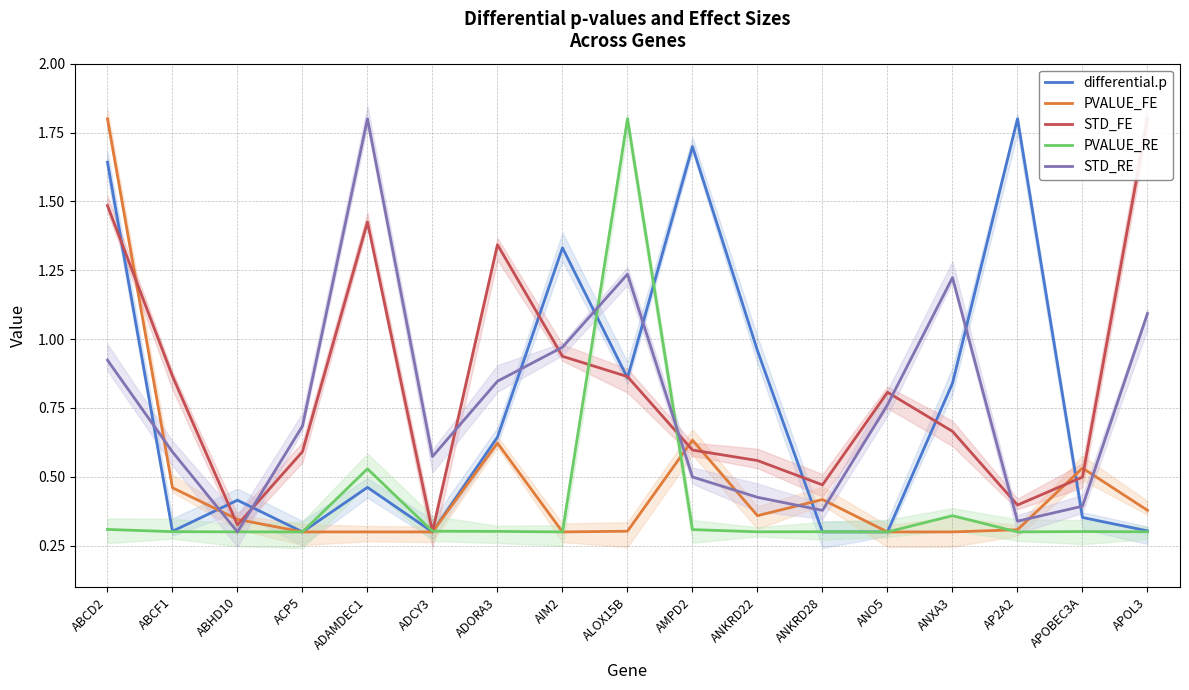

What is the difference between the highest and lowest values at APOL3?

1.5